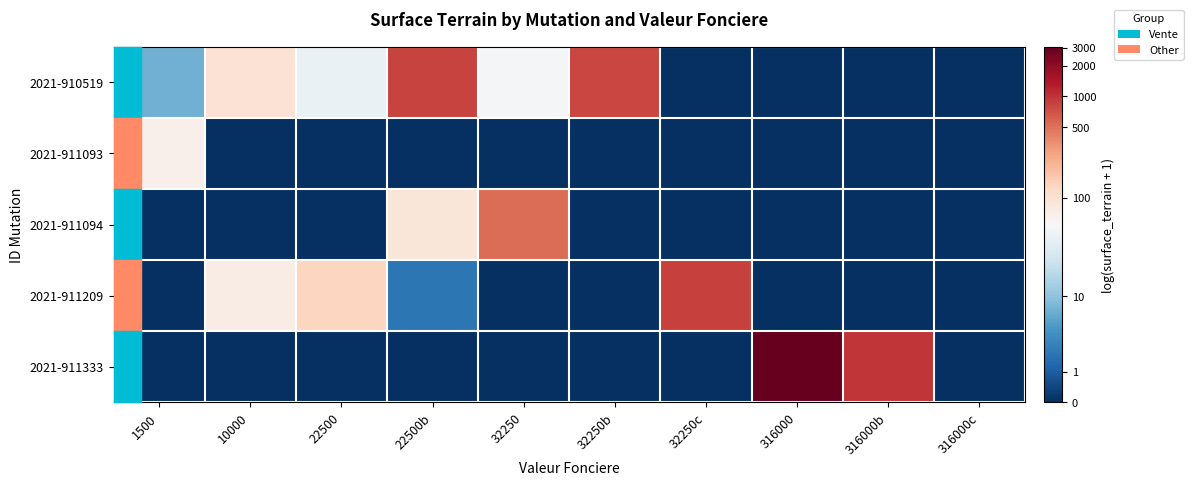

At 1500, list the series in order from largest to smallest.

2021-911093, 2021-910519, 2021-911094, 2021-911209, 2021-911333